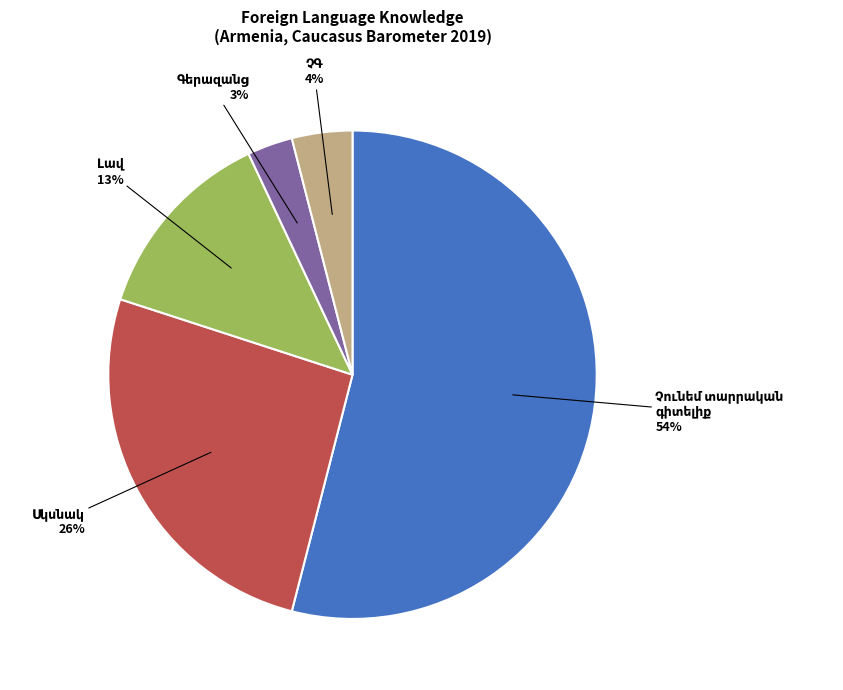

How many slices are in this pie chart?

5